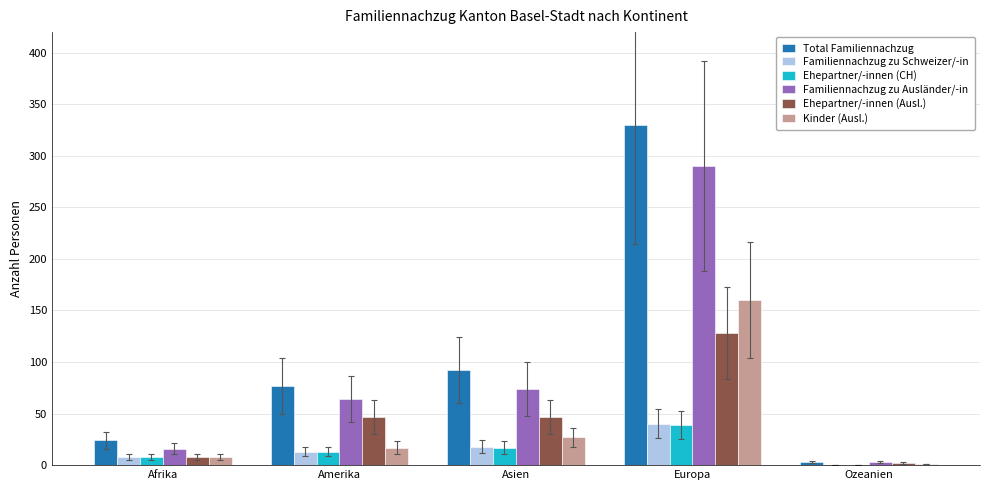

True or false: Familiennachzug zu Ausländer/-in has a value of 24 at Asien.

False